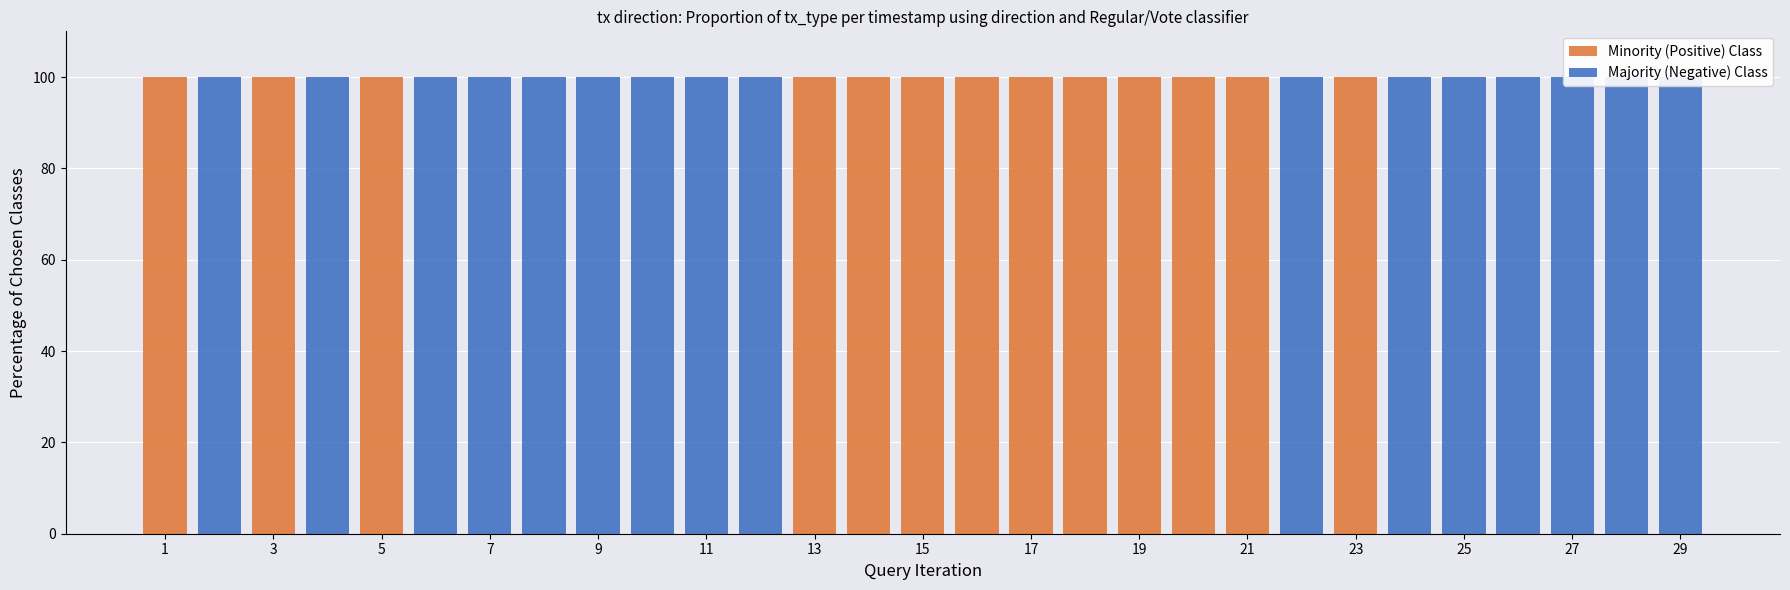

What is the sum of all Minority (Positive) Class values?

1300